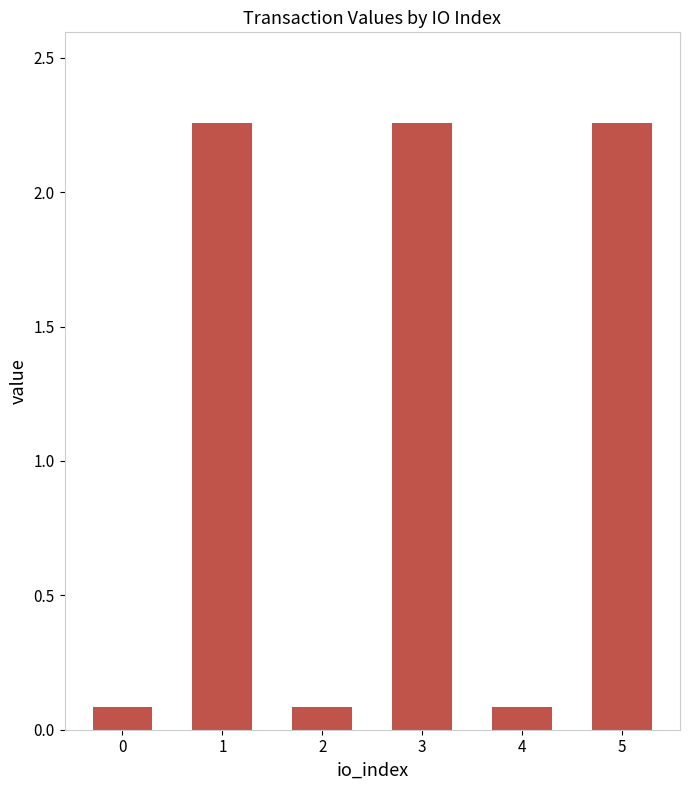

How many values are below 2?

3